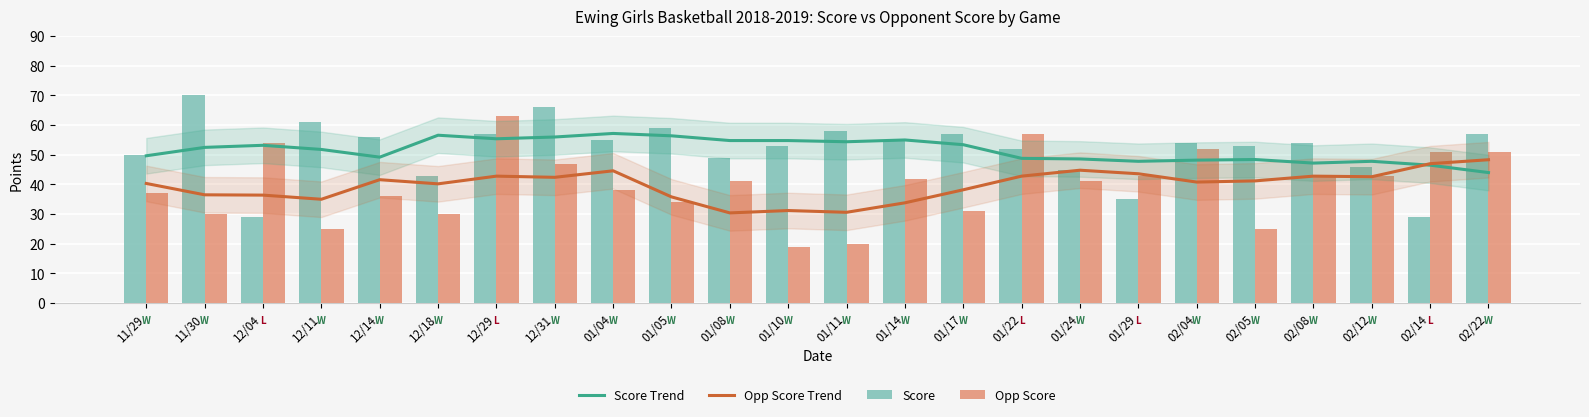

How many data points does each series have?

24